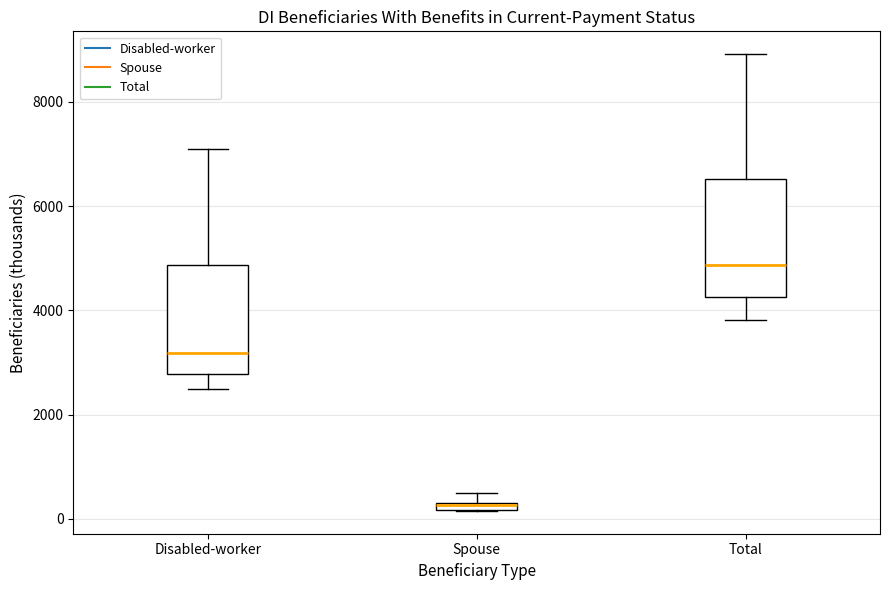

Where does the upper whisker of the box for Total end on the y-axis? The values are not printed on the chart, so give them approximately, as read against the axis.

9000